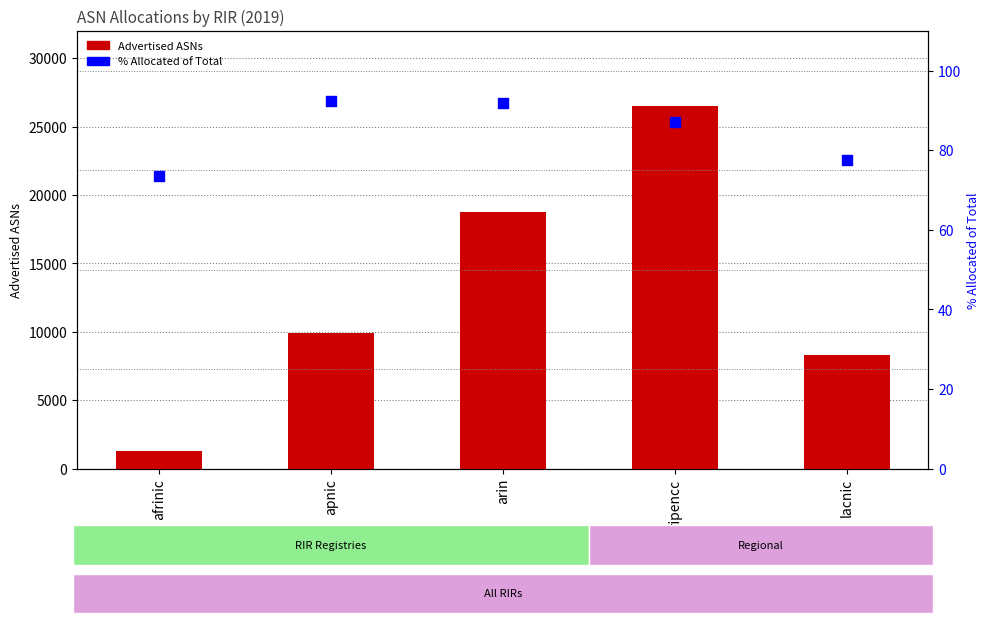

At how many categories does at least one series exceed 12989?

2